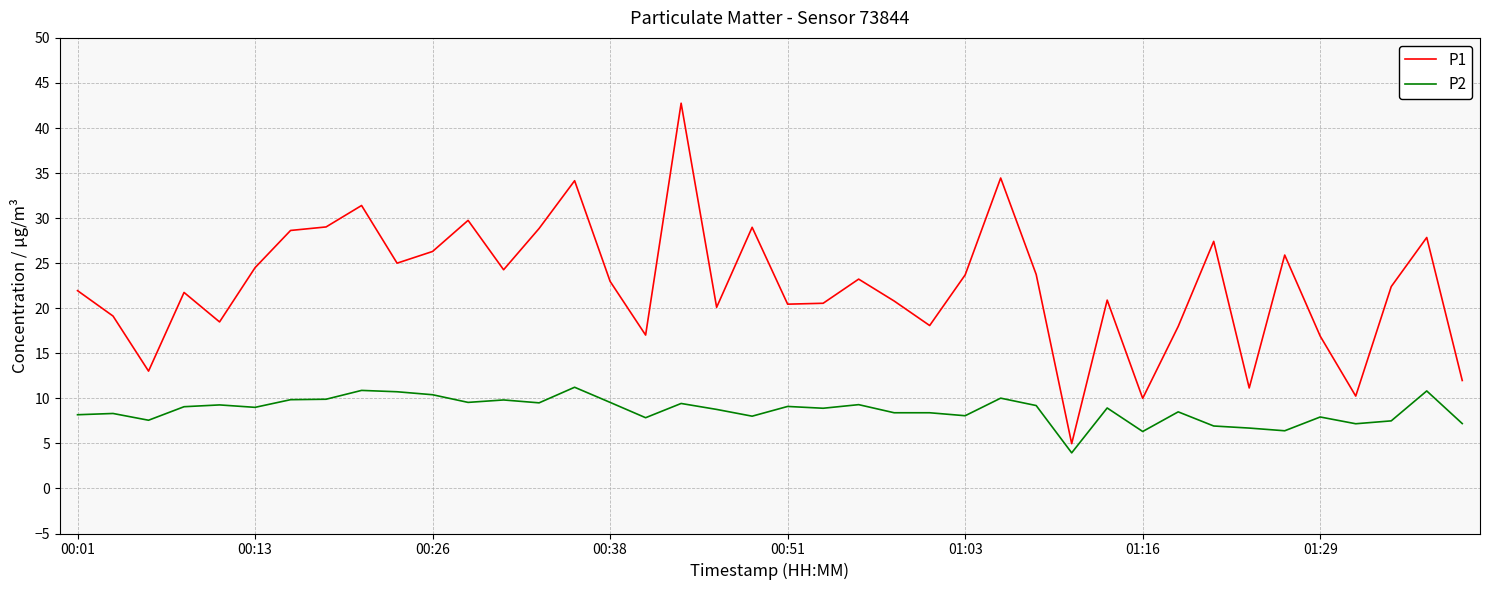

What is the minimum value shown in the chart?

4.0